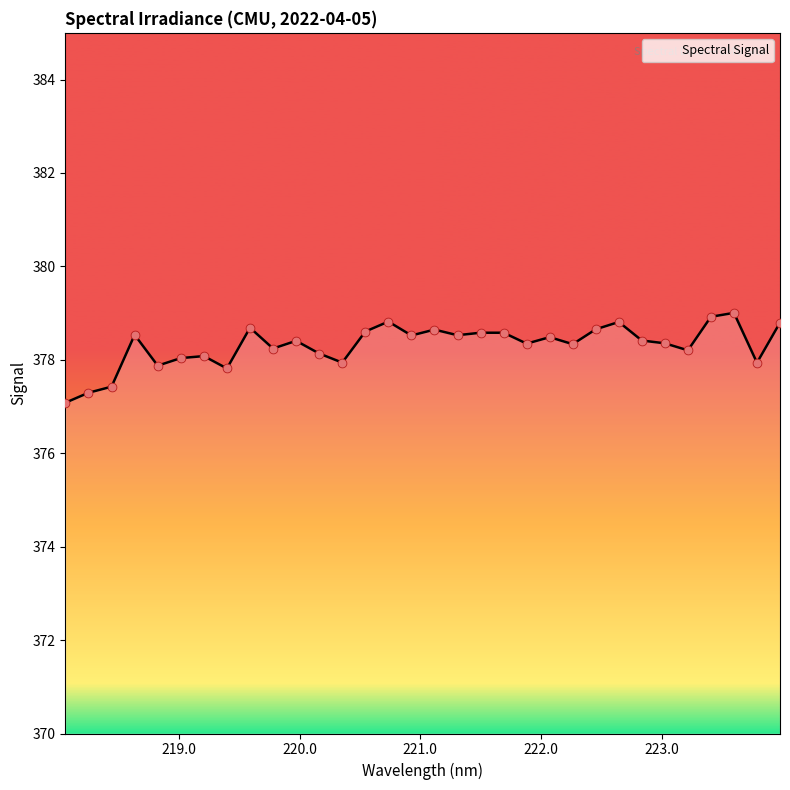

What is the smallest value displayed?

377.1